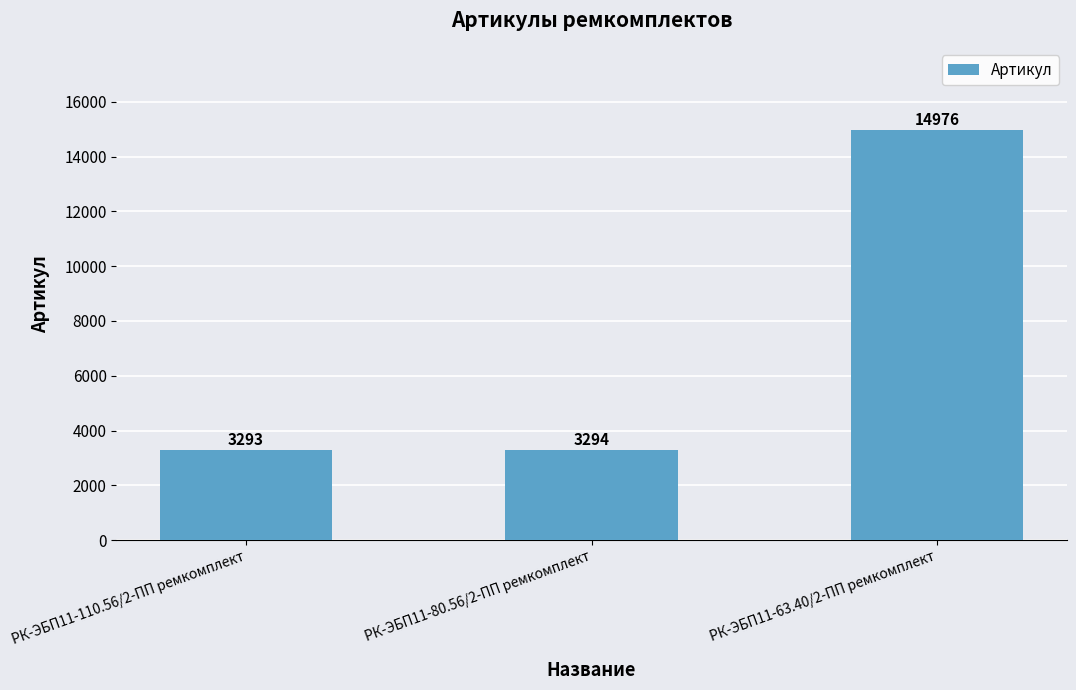

What position from the right is РК-ЭБП11-80.56/2-ПП ремкомплект?

2